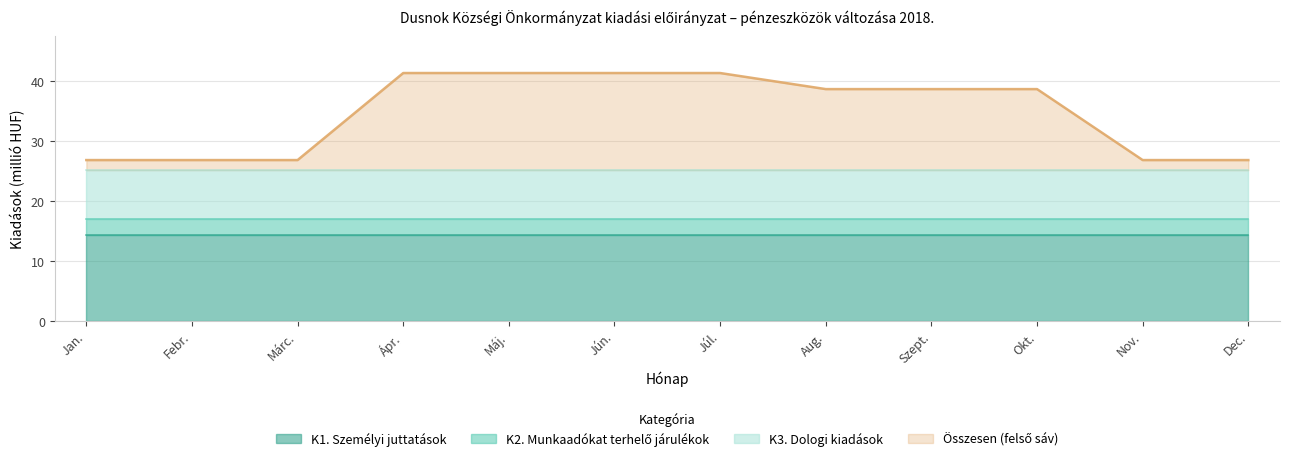

Which label corresponds to the smallest value in the chart?

Jan.